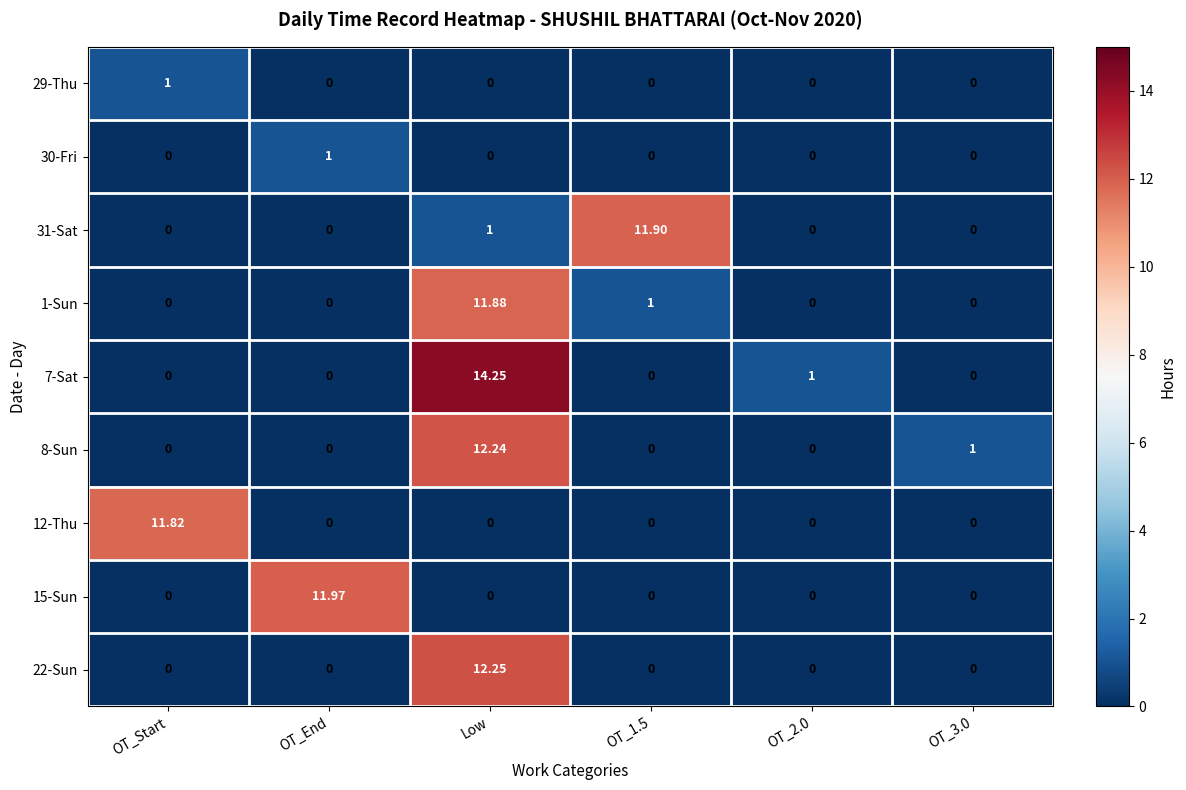

What is the difference between the highest and lowest values at OT_Start?

11.8